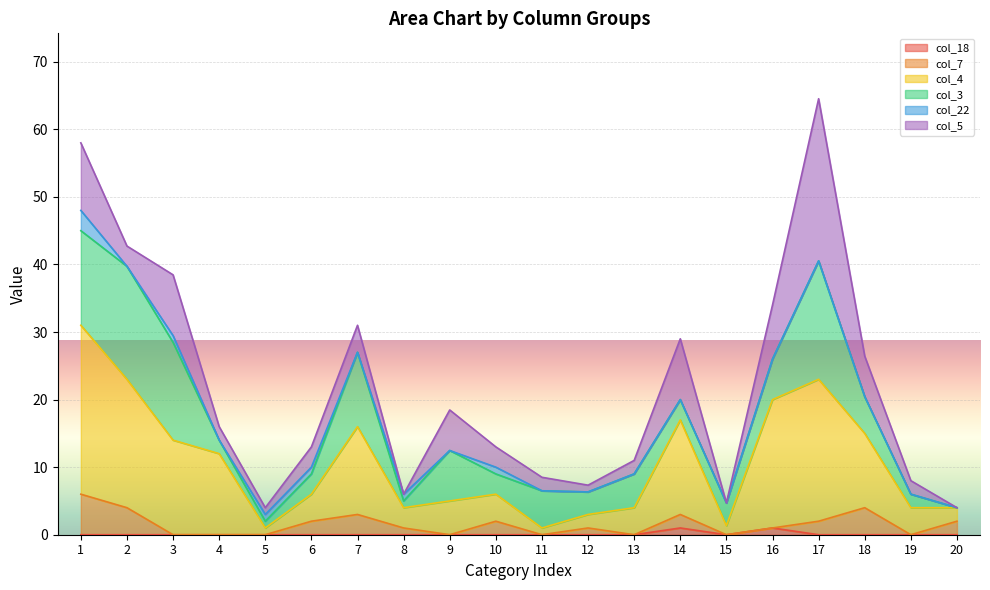

Which label corresponds to the smallest value in the chart?

1